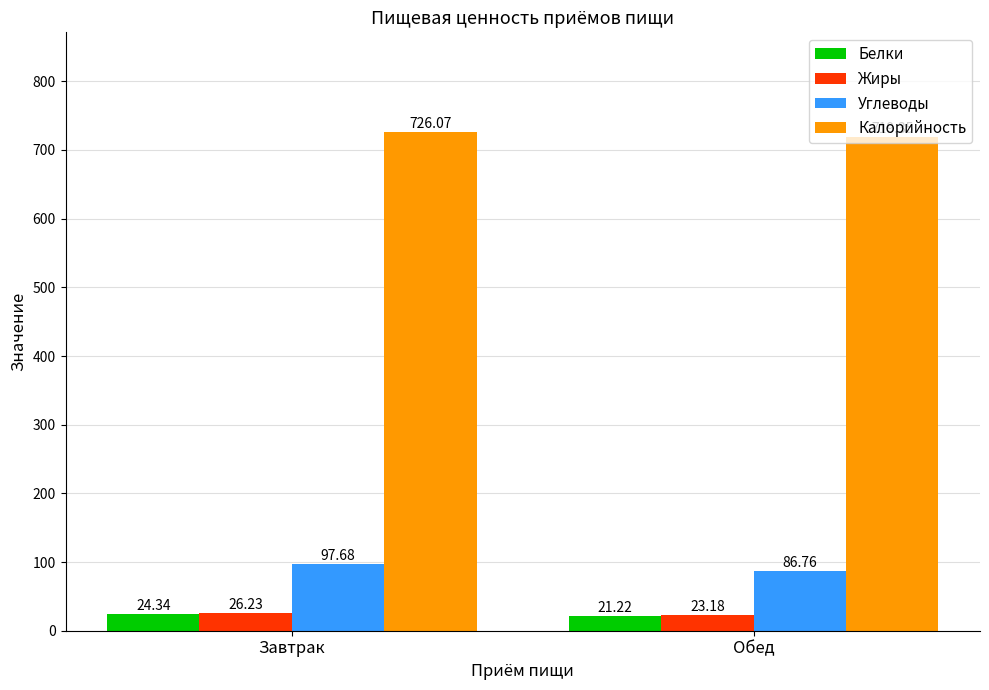

What is the maximum value shown in the chart?

726.1